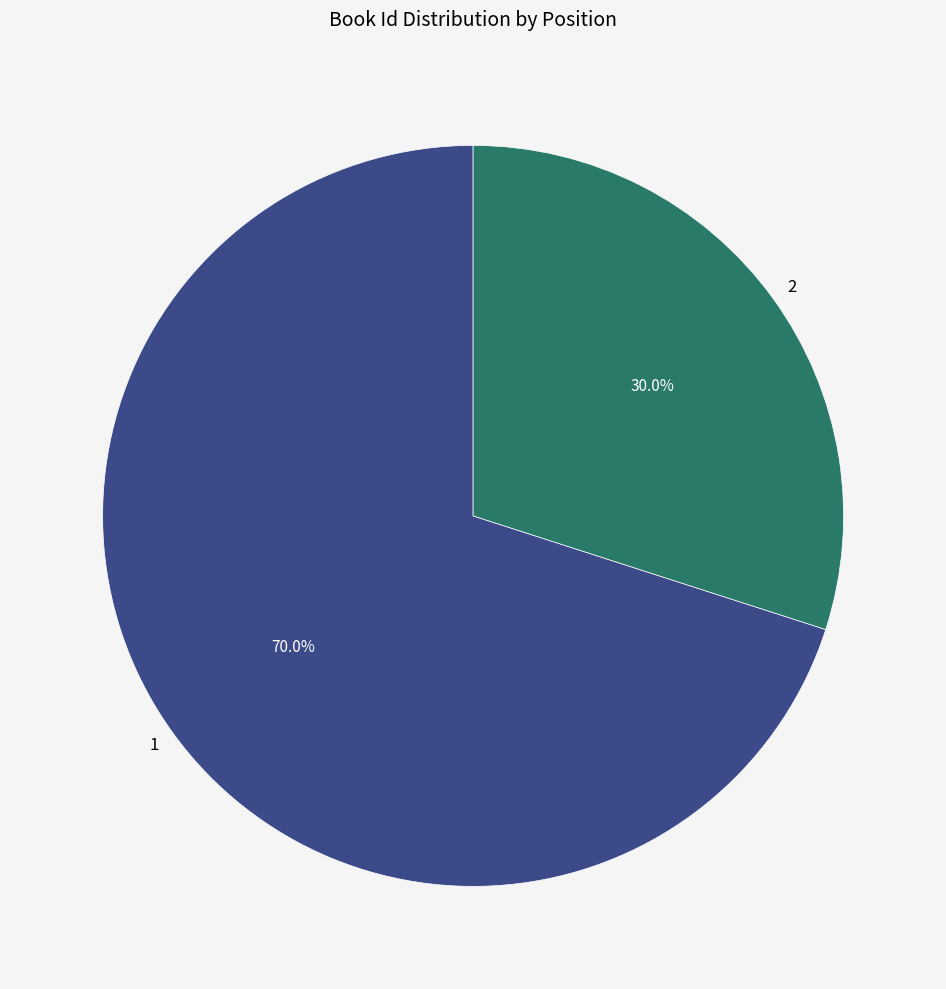

What percentage is the 2 slice, to the nearest percent?

30%